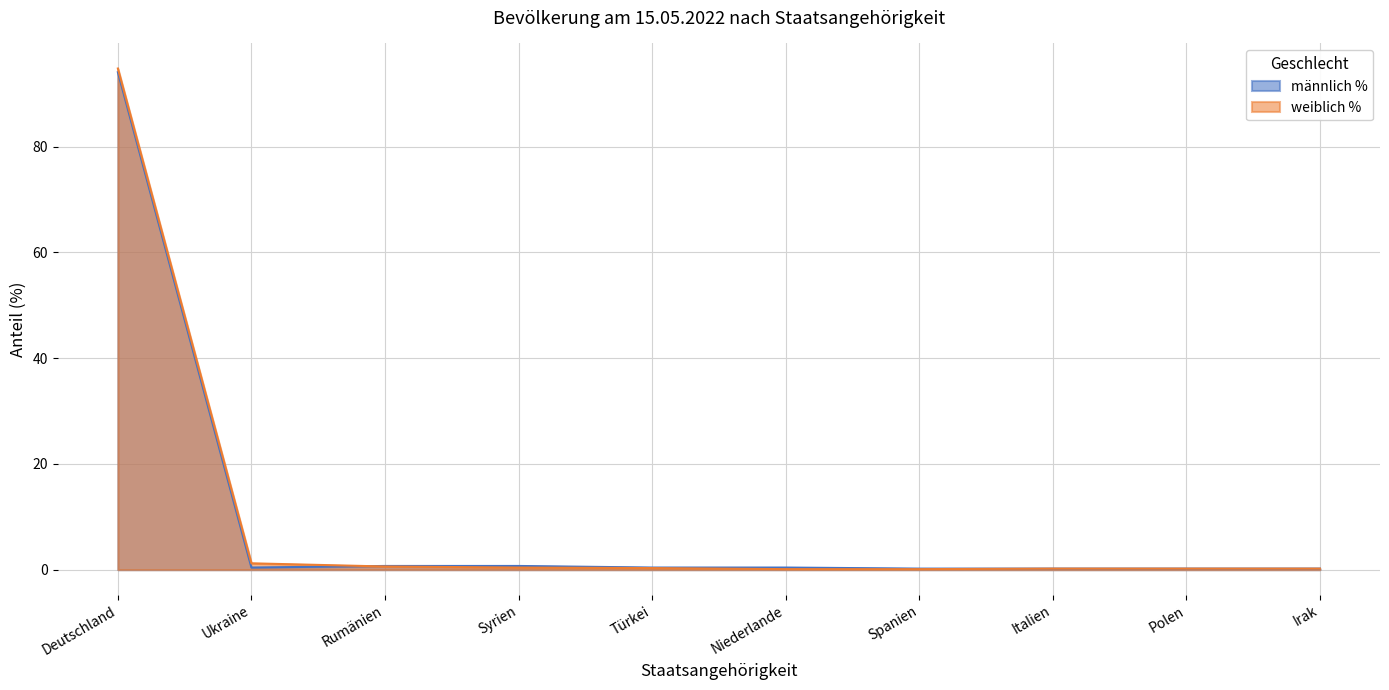

How many lines are shown in the chart?

2